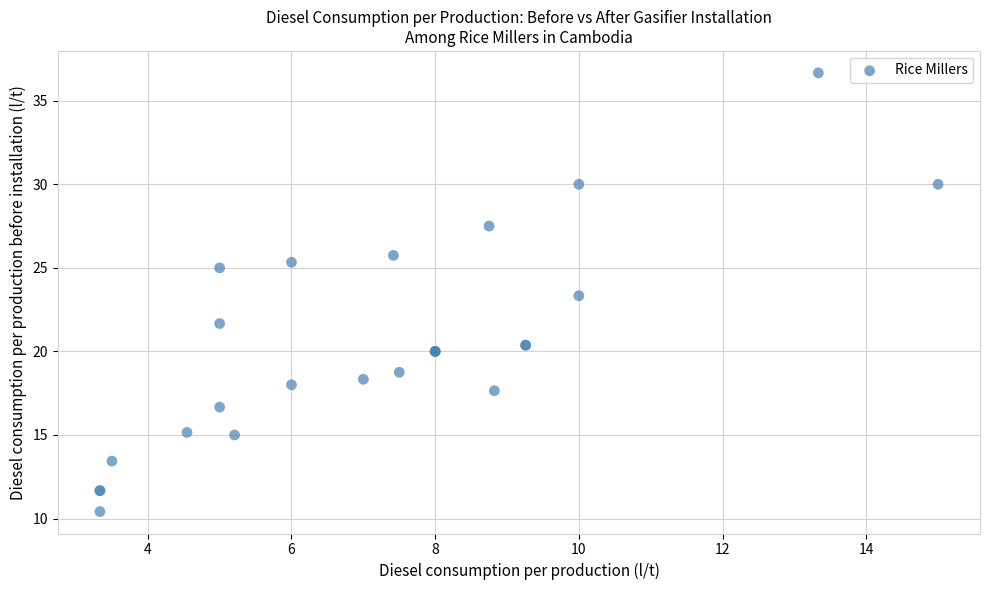

What Y value in the scatter plot is closest to 23?

23.3